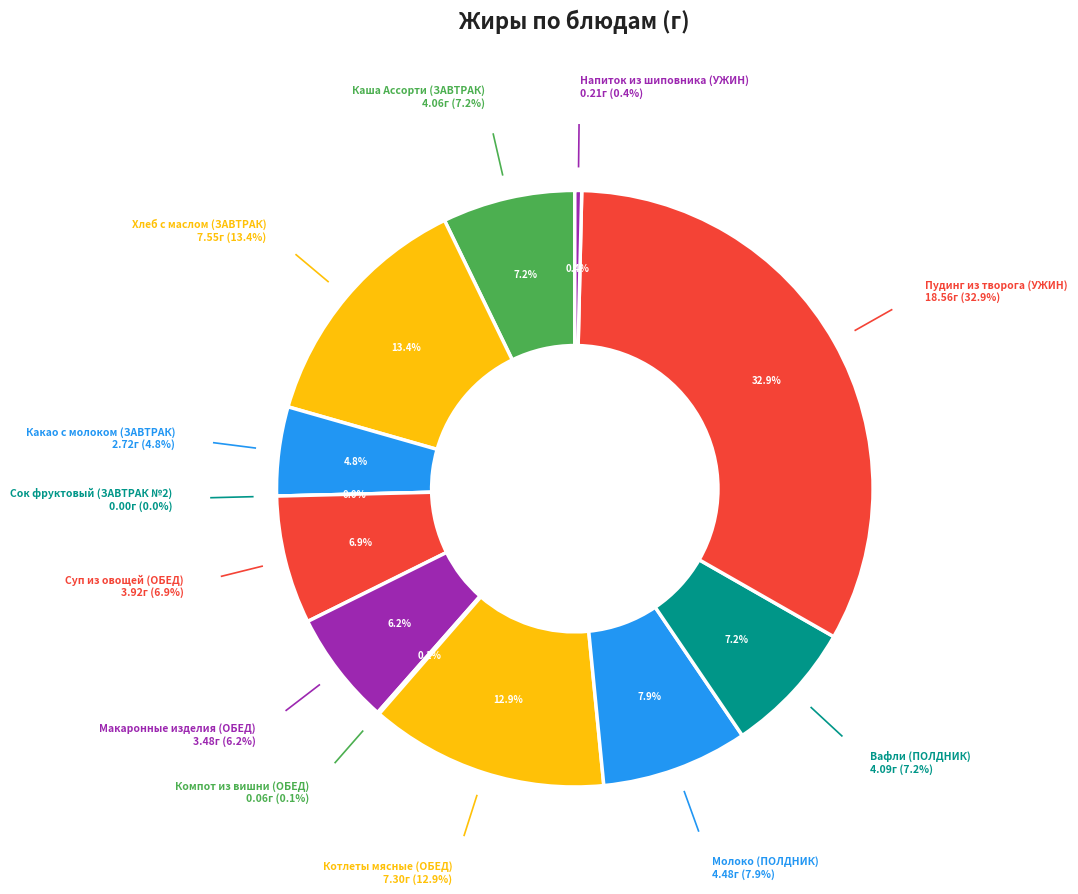

The Сок фруктовый (ЗАВТРАК №2) slice represents 6% of the pie. True or false?

False